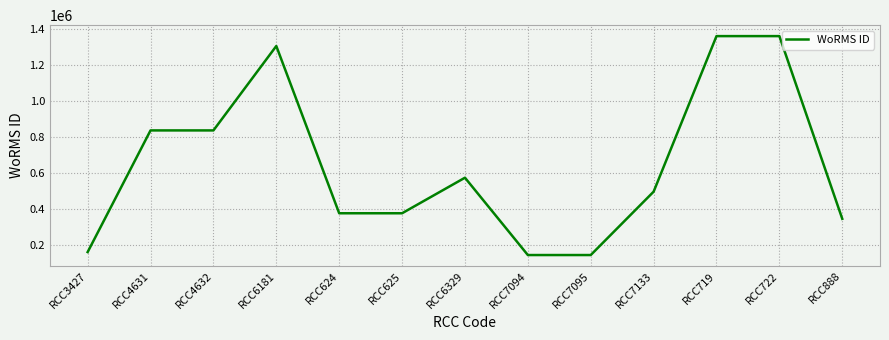

What is the change in value from RCC3427 to RCC6181?

+1145487